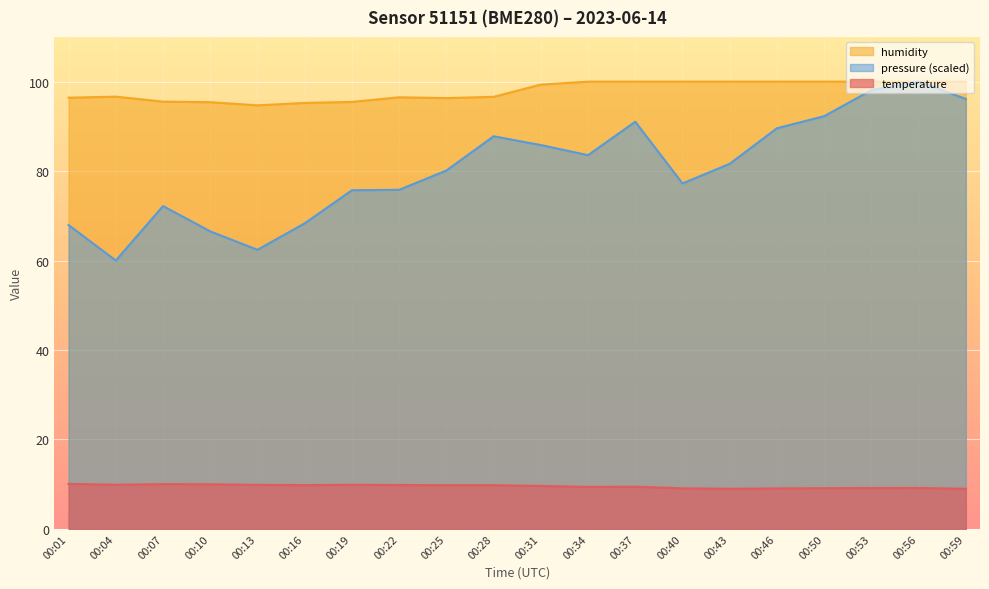

How many lines are shown in the chart?

3